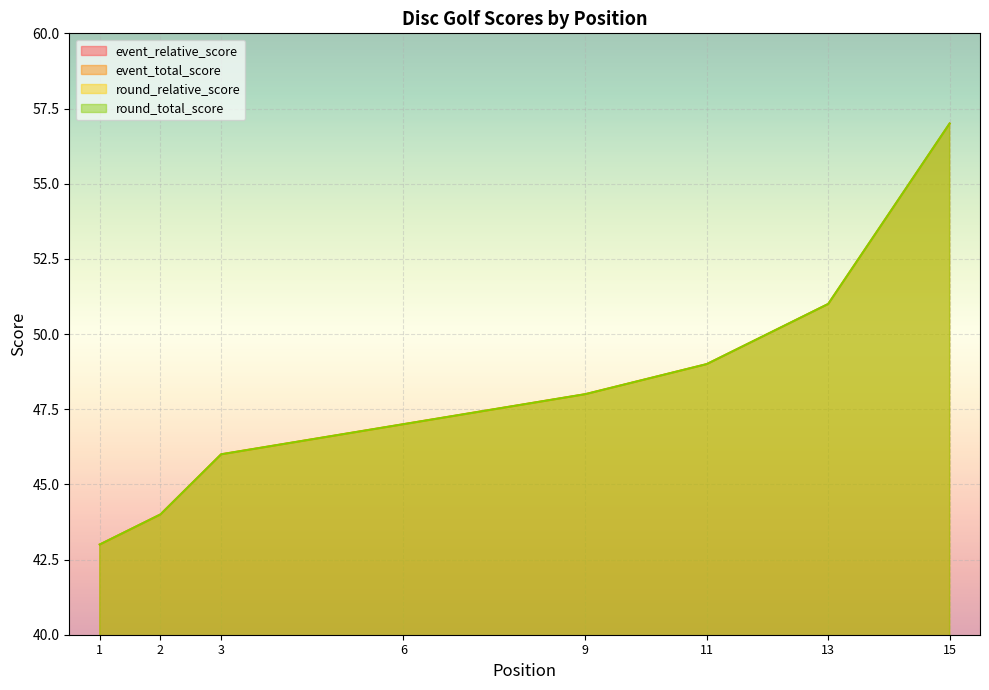

True or false: event_total_score and event_relative_score cross at least once.

False